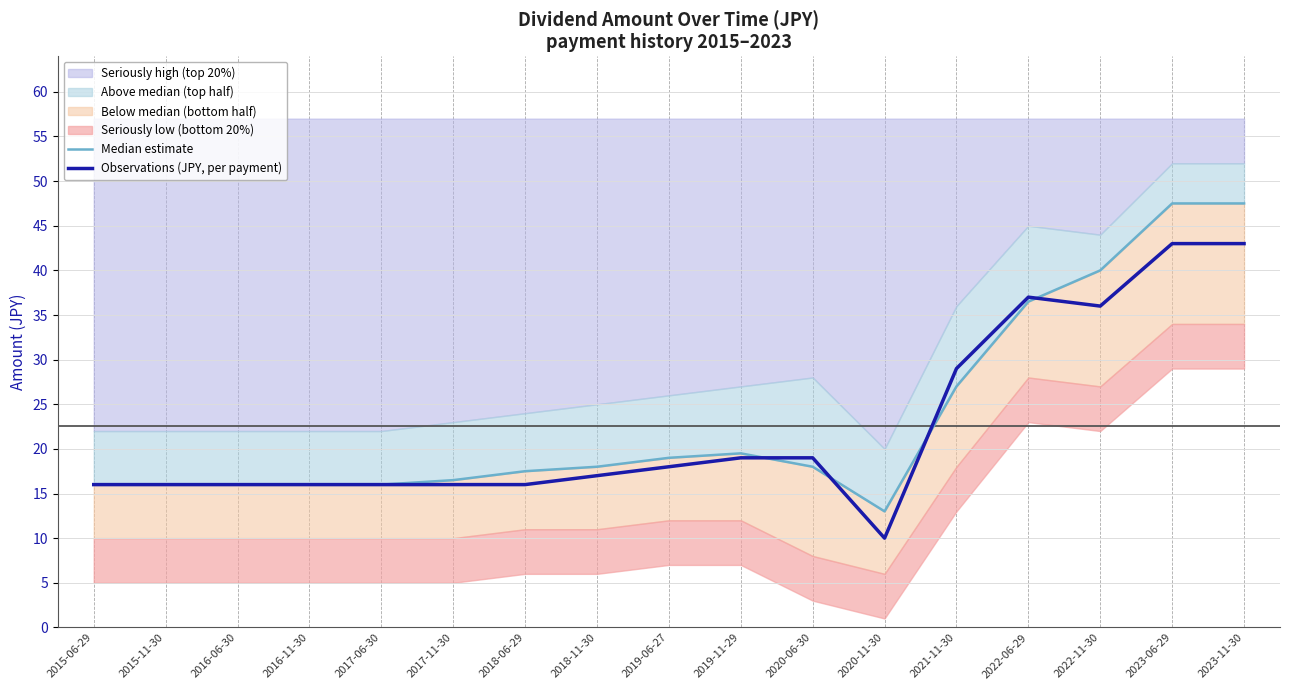

List the labels in order of Median estimate value, smallest first.

2020-11-30, 2015-06-29, 2015-11-30, 2016-06-30, 2016-11-30, 2017-06-30, 2017-11-30, 2018-06-29, 2018-11-30, 2020-06-30, 2019-06-27, 2019-11-29, 2021-11-30, 2022-06-29, 2022-11-30, 2023-06-29, 2023-11-30